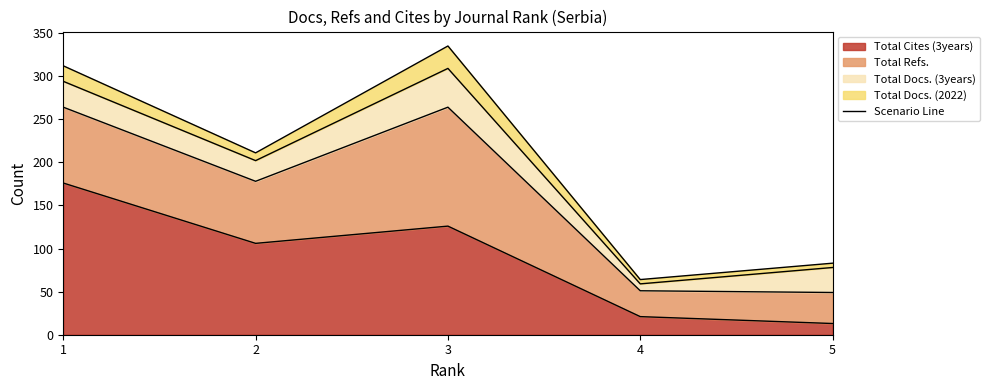

At which category is the sum across all series the highest?

3